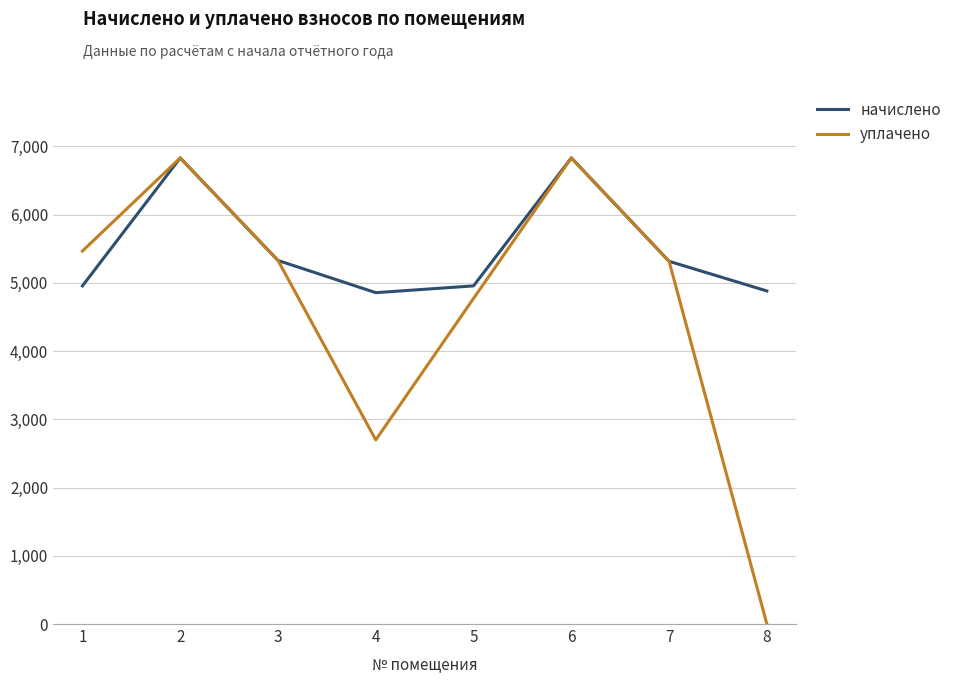

At which label does начислено first exceed 5315?

2